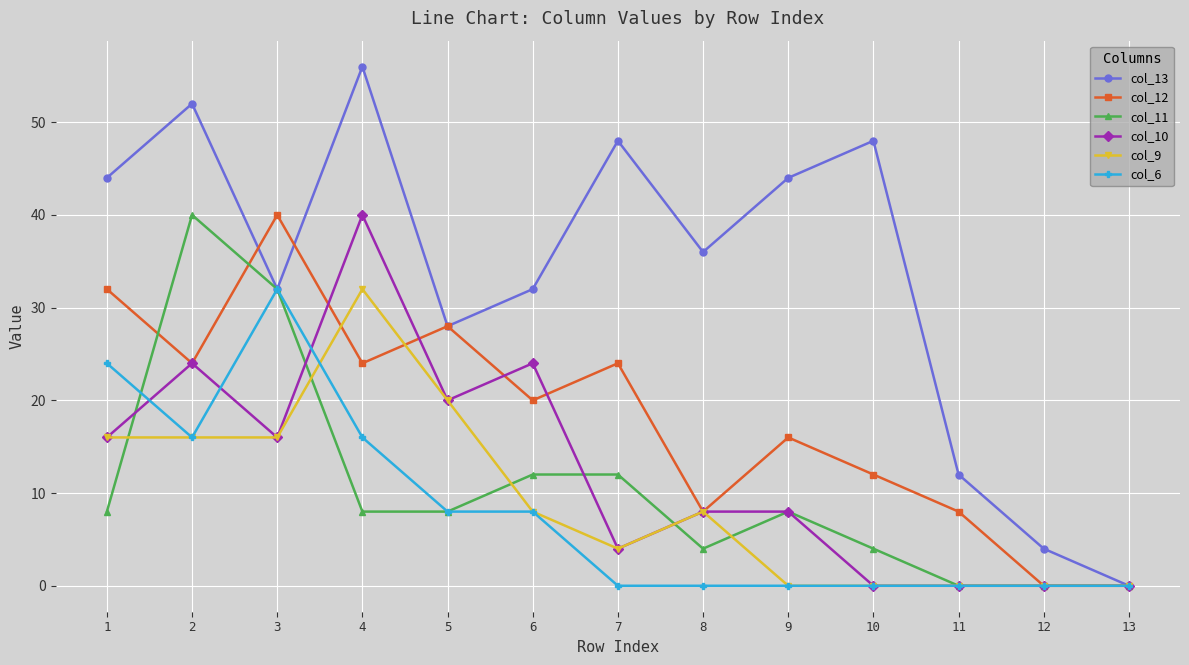

At which category does the chart reach its peak across all series?

4